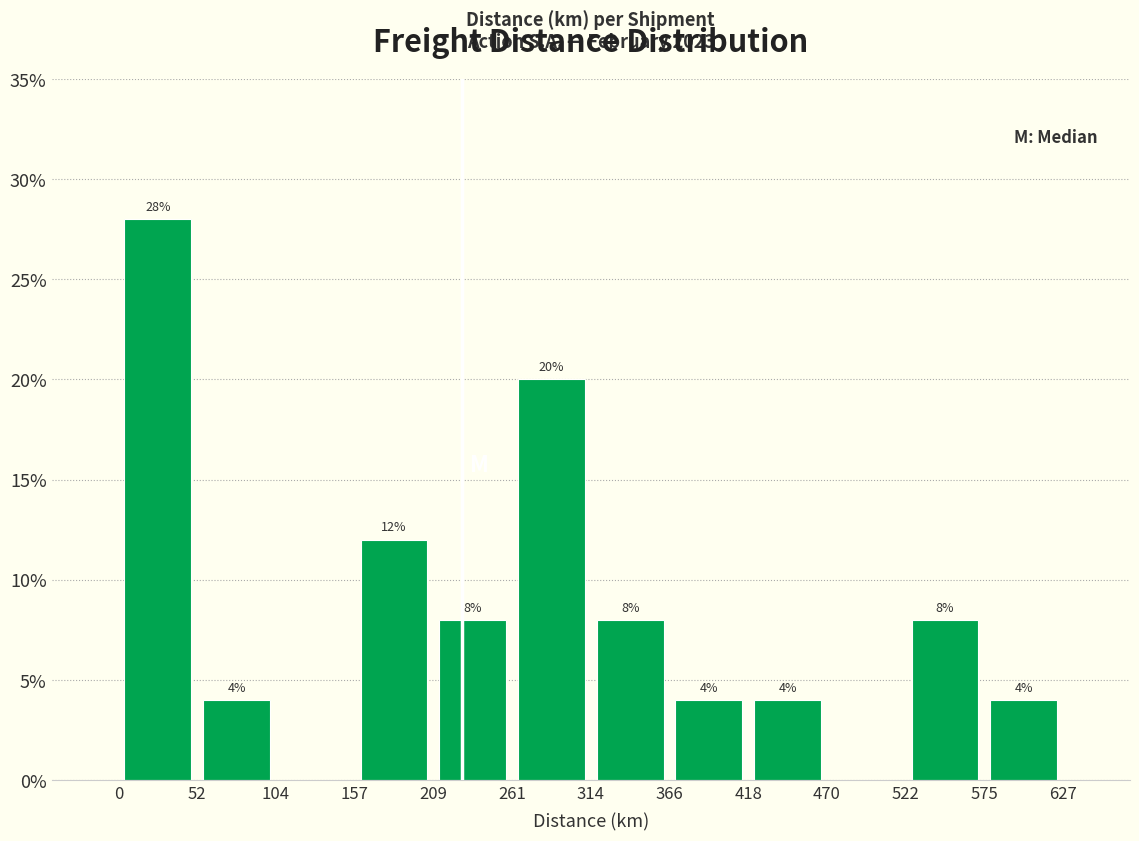

Over which range of the x-axis is the bar tallest?

0 to 52